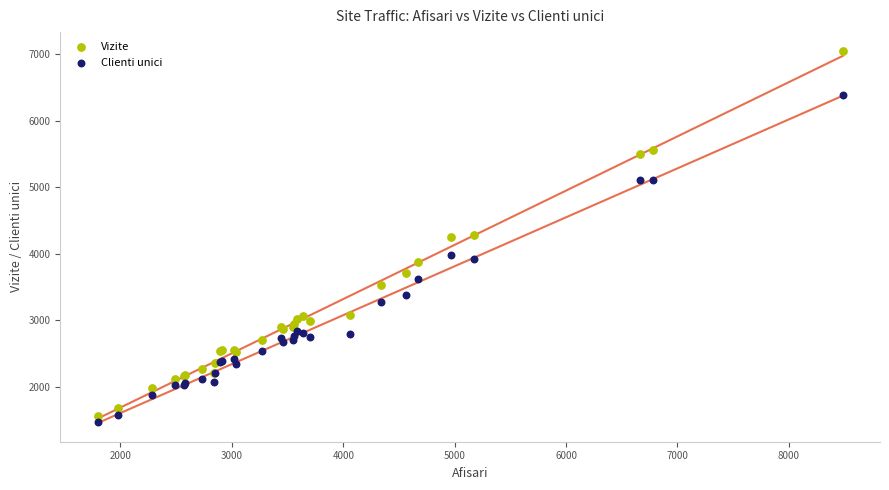

What is the X range (max minus min) for the scatter plot?

6690